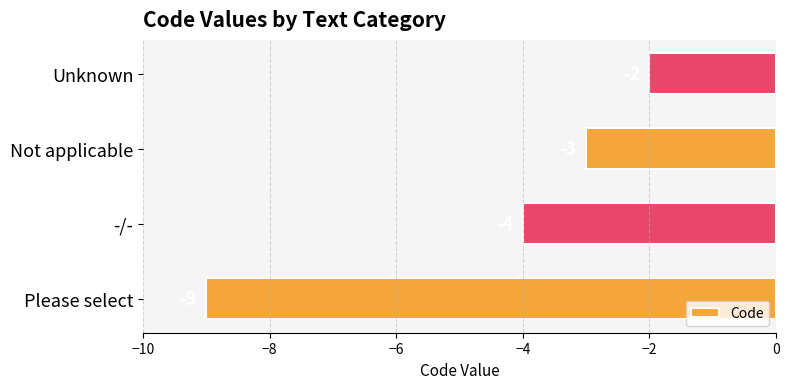

What is the greatest value displayed?

-2